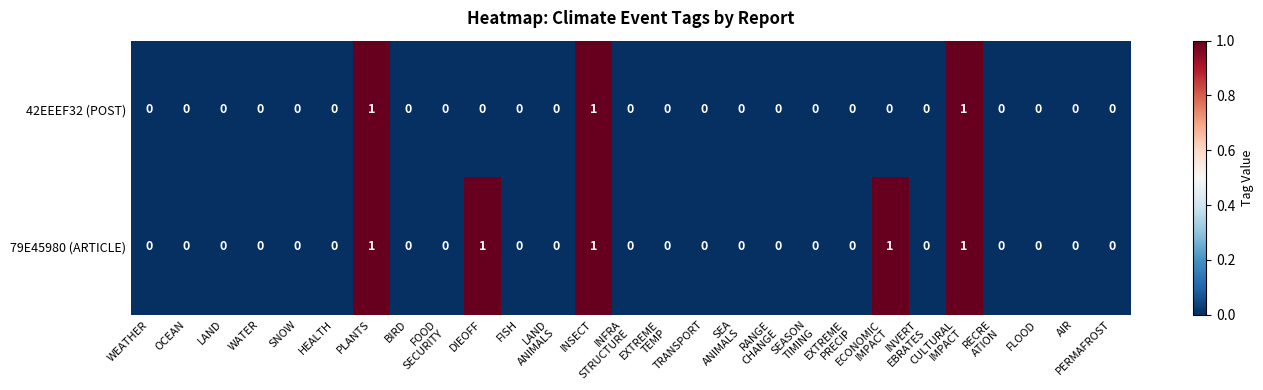

Rank the series by their average value, from lowest to highest.

42EEEF32 (POST), 79E45980 (ARTICLE)